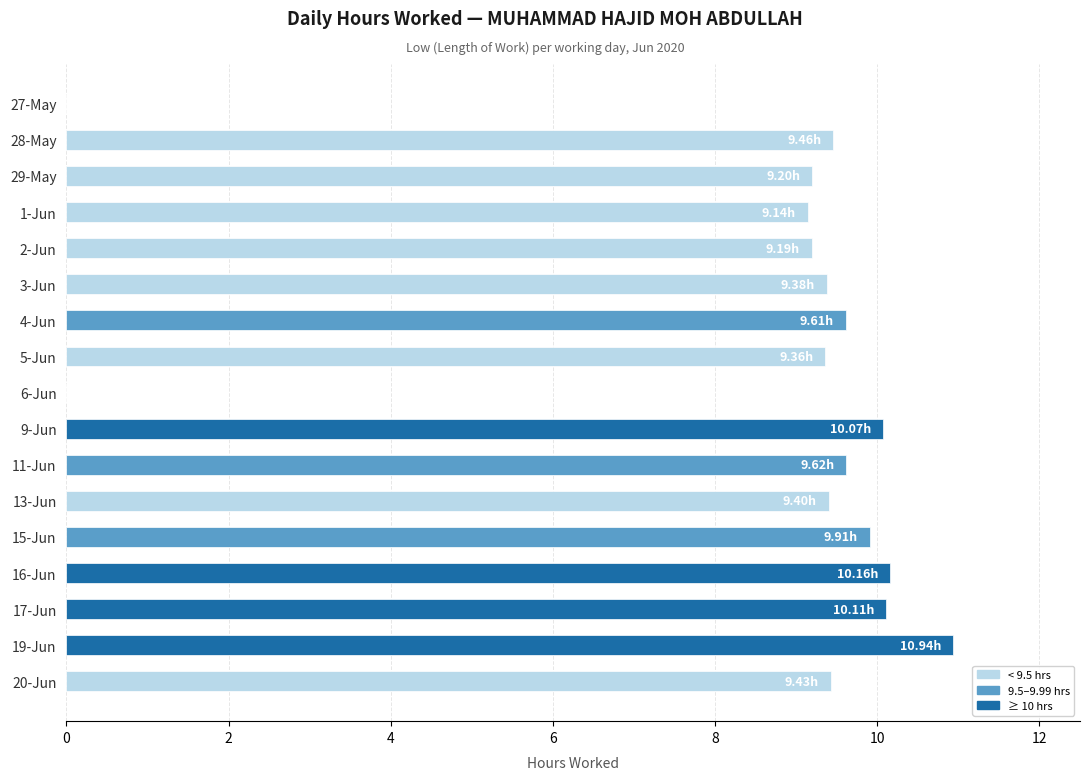

What is the sum of the values at 9-Jun and 1-Jun?

19.2